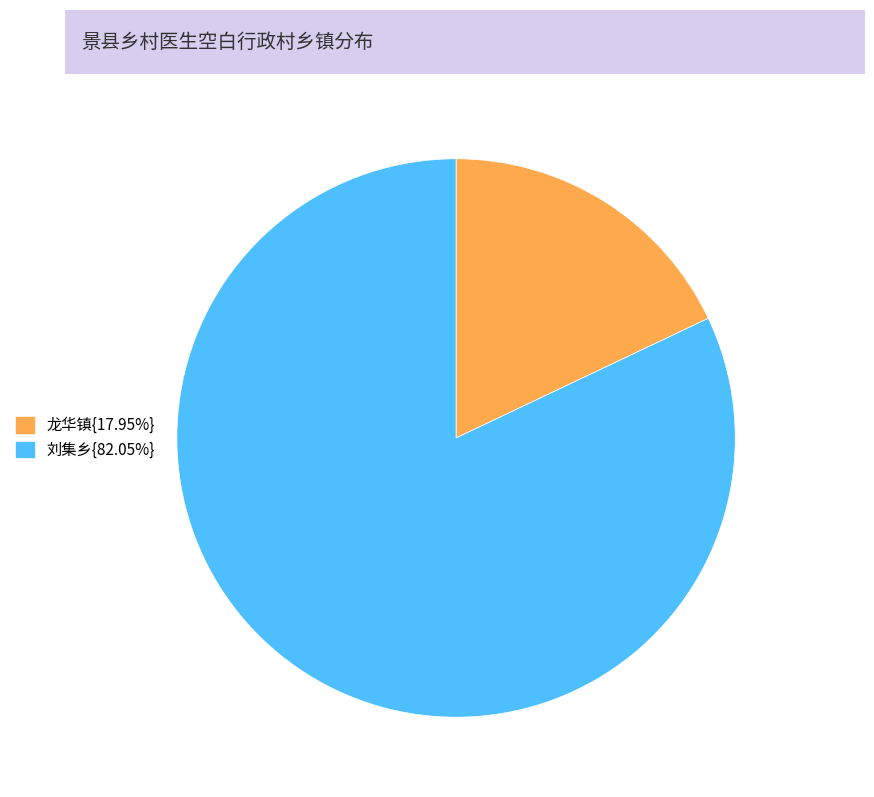

Does any single category account for the majority?

Yes